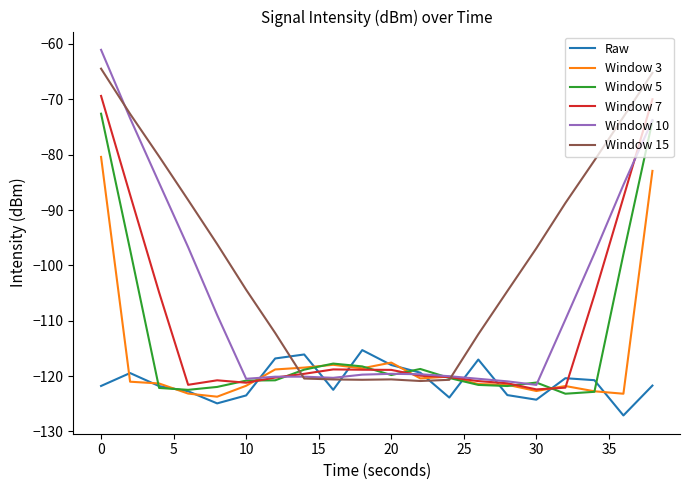

Which series has the largest total across all categories?

Window 15